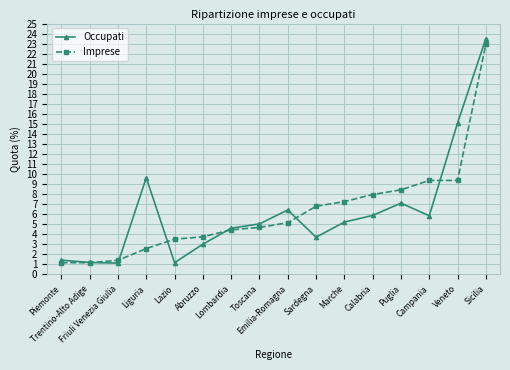

What are all the series names shown in the legend?

Occupati, Imprese